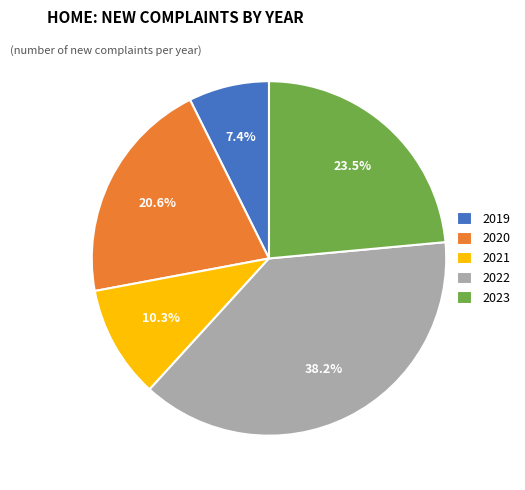

Do 2022 and 2023 together represent more than half of the pie?

Yes